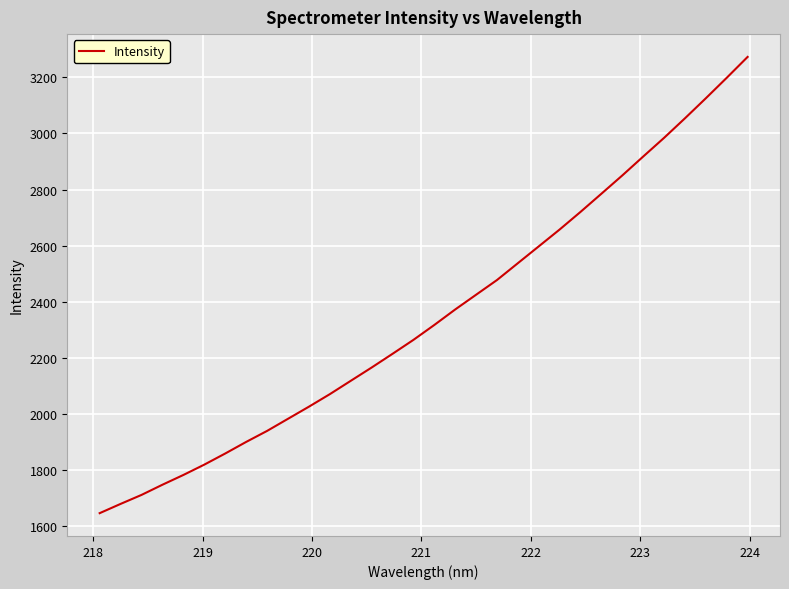

What is the maximum value shown in the chart?

3273.4